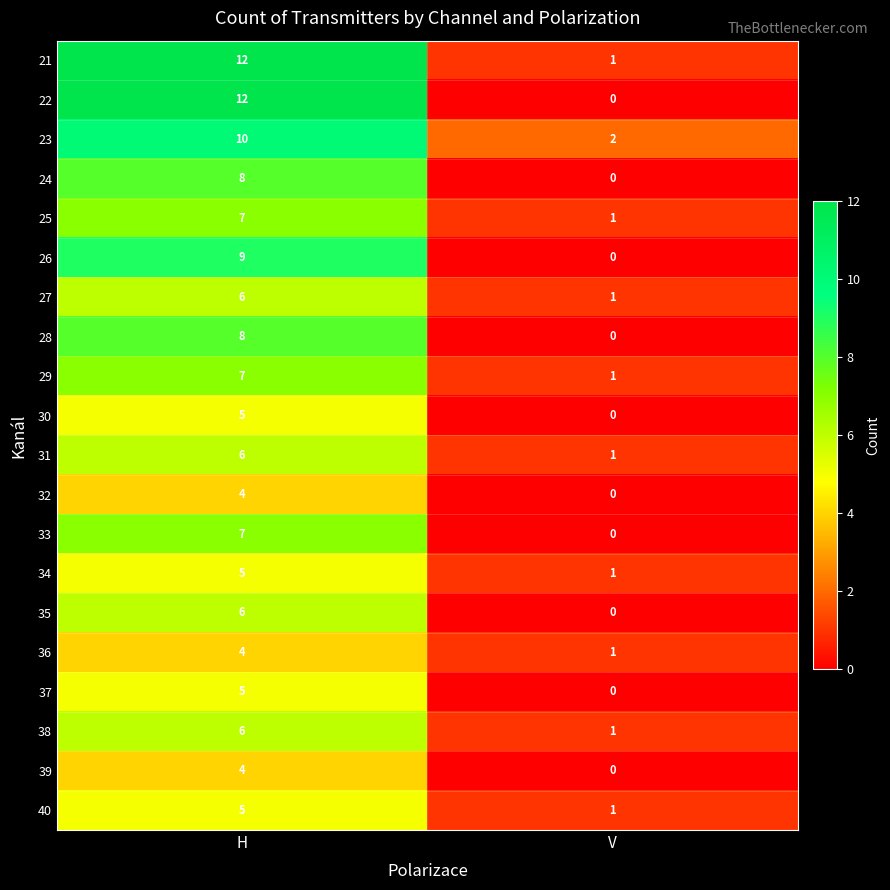

How many categories are shown in the chart?

2